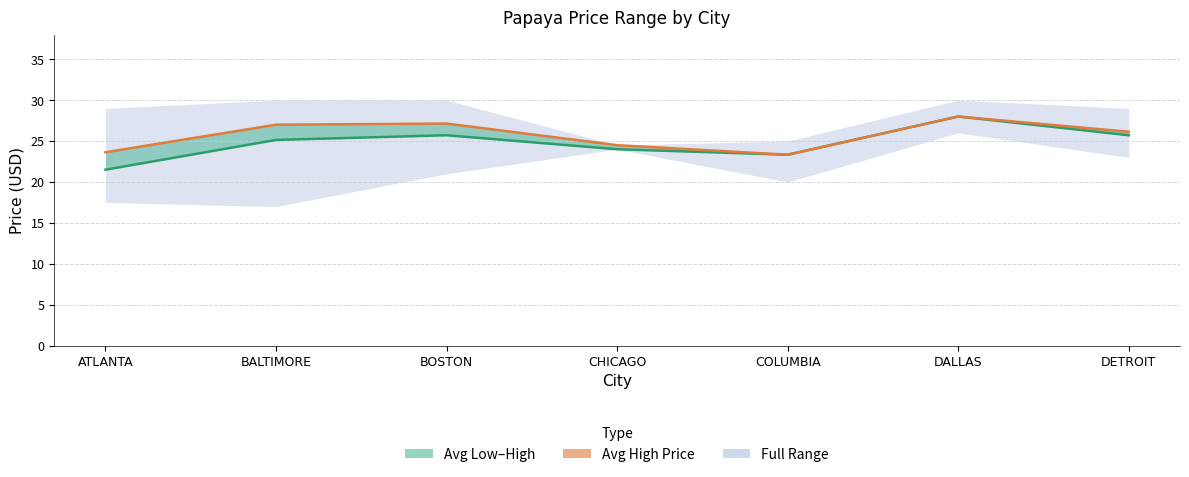

What position from the left is DALLAS?

6